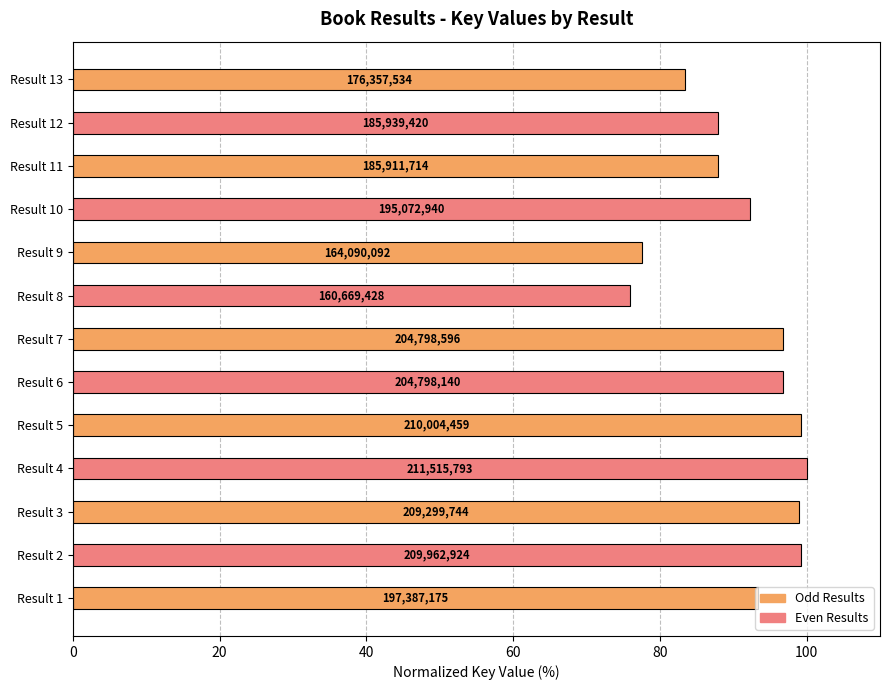

How many bars are there in total?

13